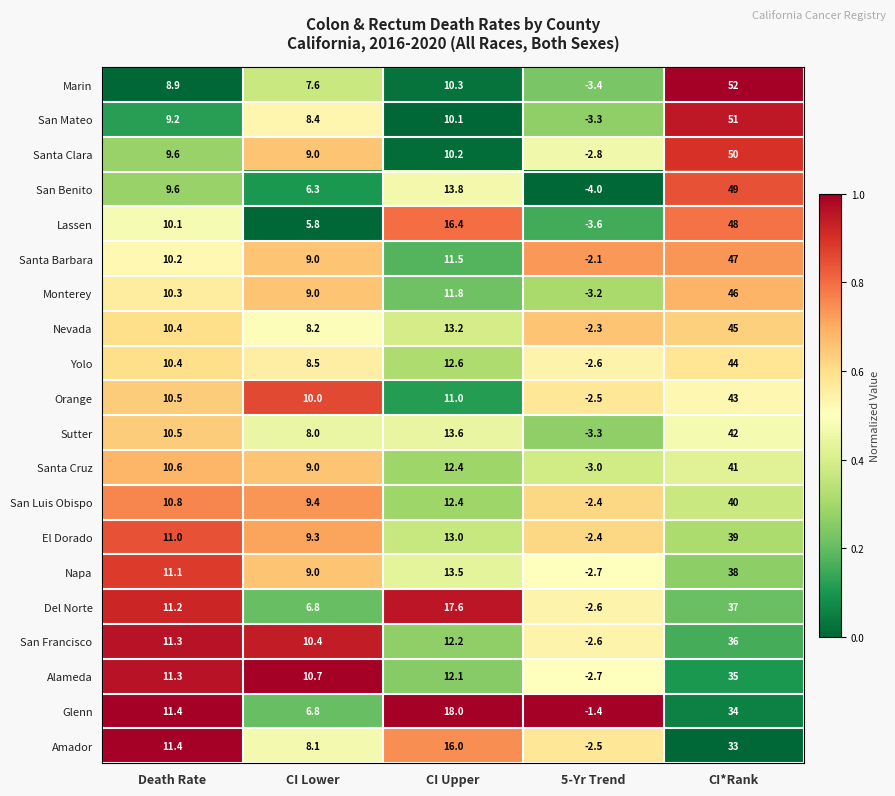

List the series in order of their peak value, lowest first.

Amador, Glenn, Alameda, San Francisco, Del Norte, Napa, El Dorado, San Luis Obispo, Santa Cruz, Sutter, Orange, Yolo, Nevada, Monterey, Santa Barbara, Lassen, San Benito, Santa Clara, San Mateo, Marin